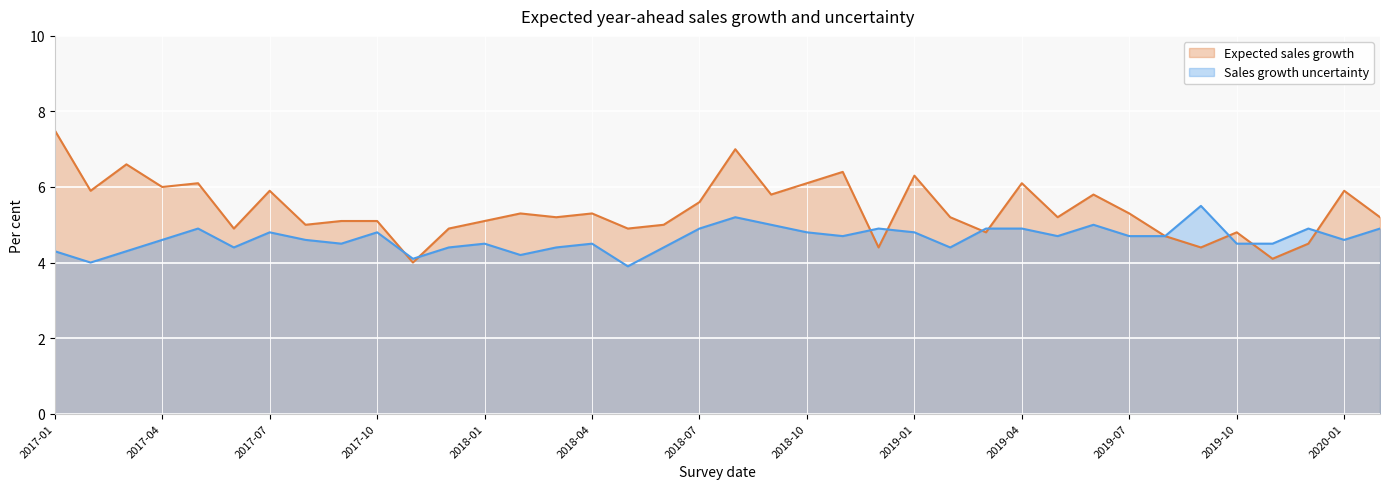

Rank the categories by Sales growth uncertainty value from highest to lowest.

2019-09, 2018-08, 2018-09, 2019-06, 2017-05, 2018-07, 2018-12, 2019-03, 2019-04, 2019-12, 2020-02, 2017-07, 2017-10, 2018-10, 2019-01, 2018-11, 2019-05, 2019-07, 2019-08, 2017-04, 2017-08, 2020-01, 2017-09, 2018-01, 2018-04, 2019-10, 2019-11, 2017-06, 2017-12, 2018-03, 2018-06, 2019-02, 2017-01, 2017-03, 2018-02, 2017-11, 2017-02, 2018-05